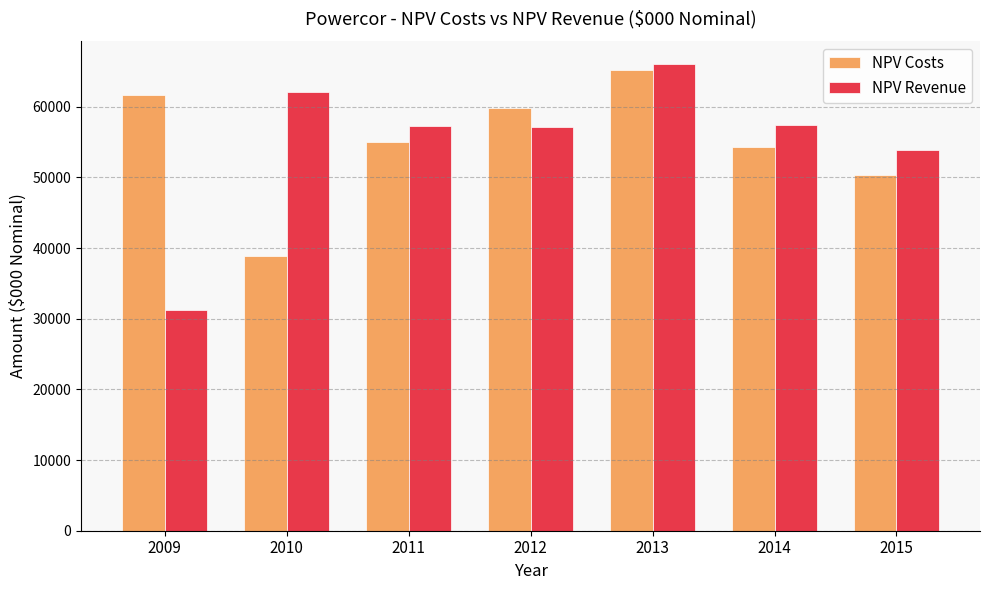

What is the difference between the second highest and second lowest values in the NPV Costs series?

11220.9